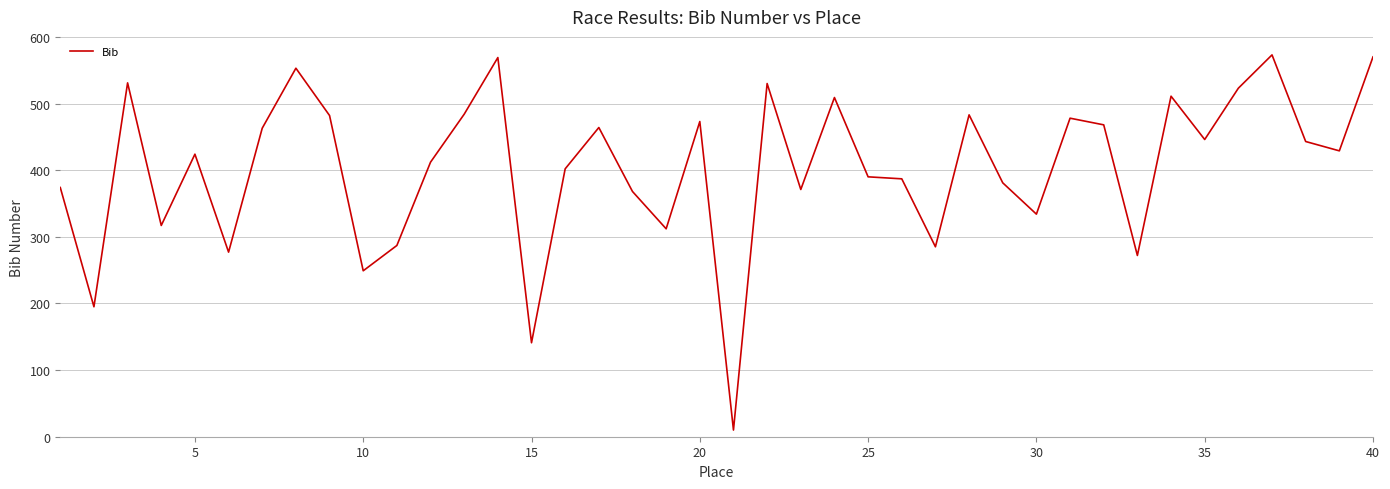

What is the minimum value shown in the chart?

10